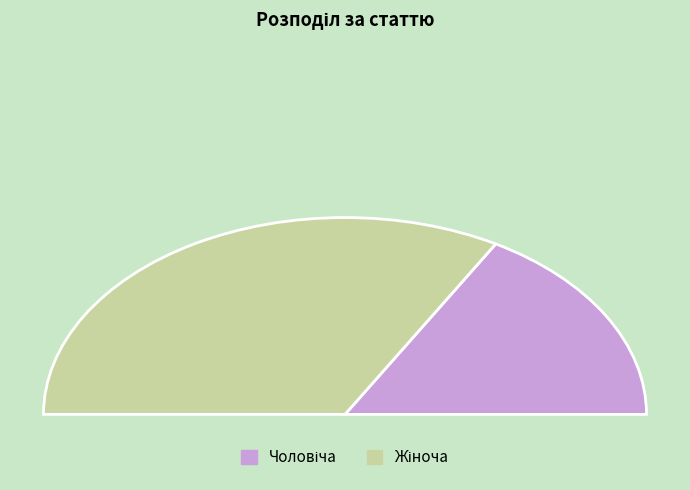

Is it true that Чоловіча is 24% of the pie?

False